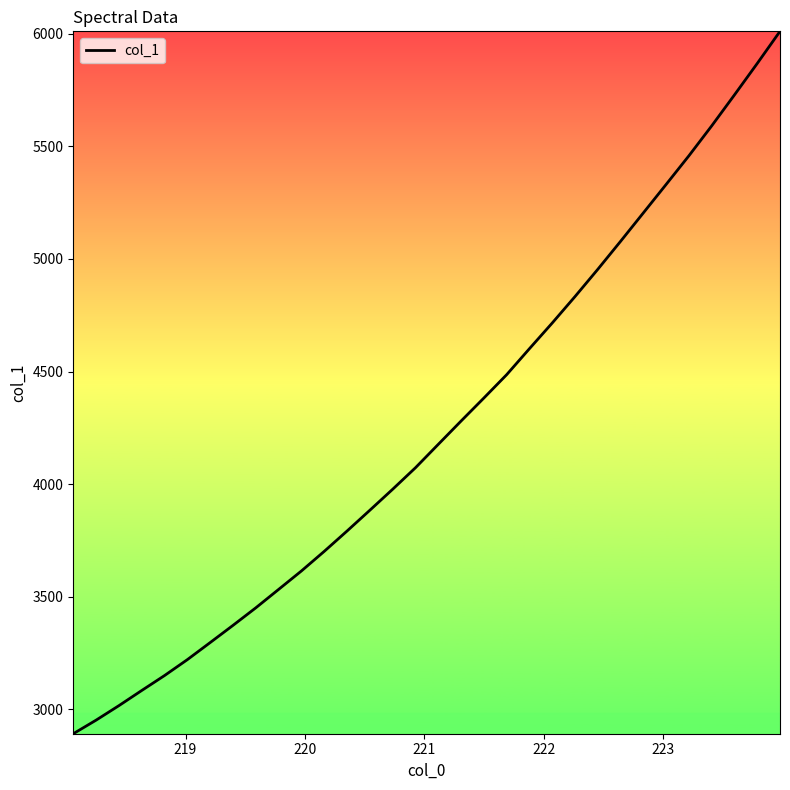

What is the minimum value shown in the chart?

2892.3